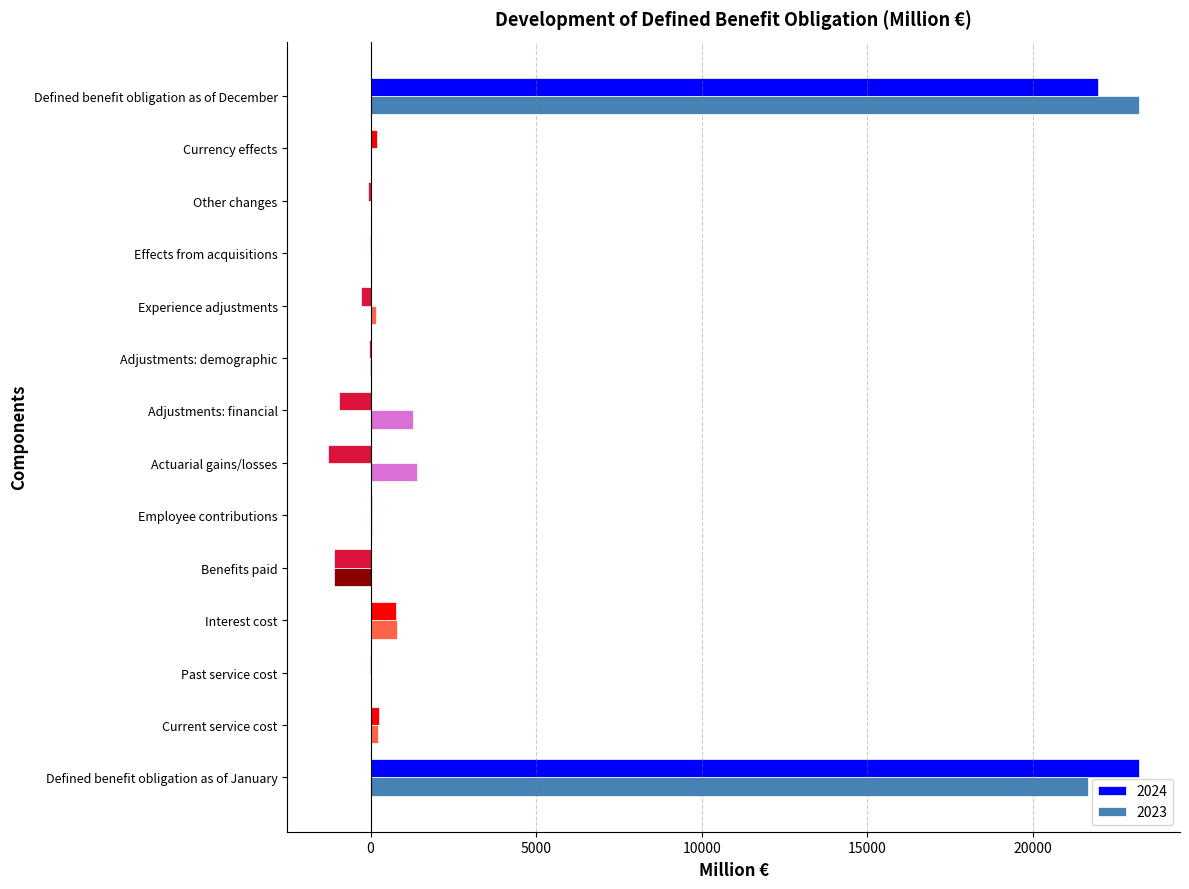

The value of 2023 at Benefits paid is -1118. True or false?

True